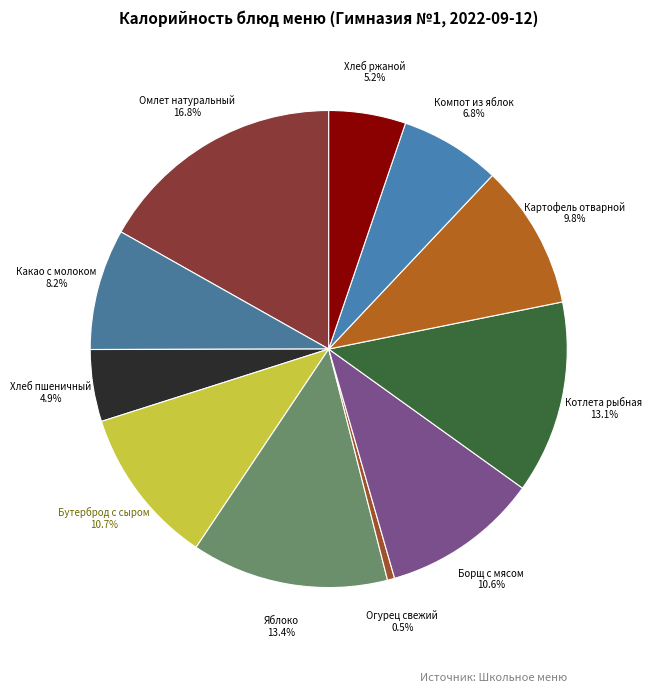

Does Какао с молоком account for over 50% of the chart?

No